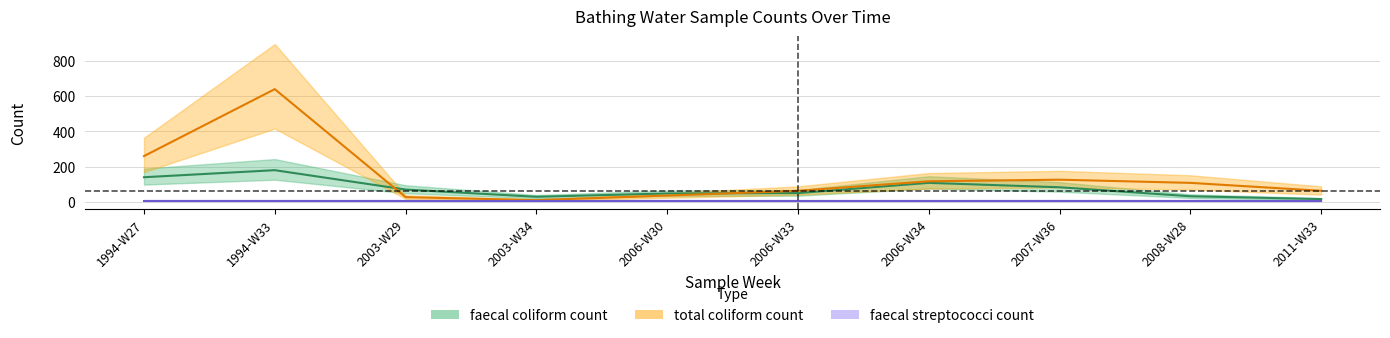

Which series ends up on top after the final intersection of faecal coliform count and total coliform count?

total coliform count